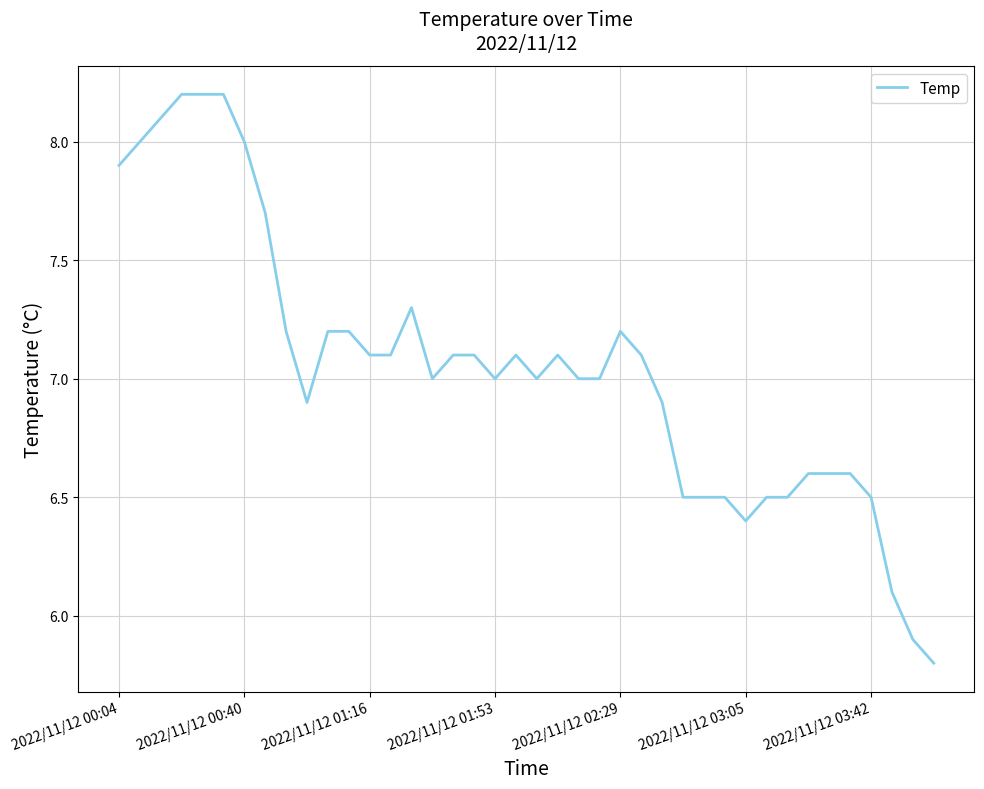

What is the difference between the maximum and minimum values?

2.4